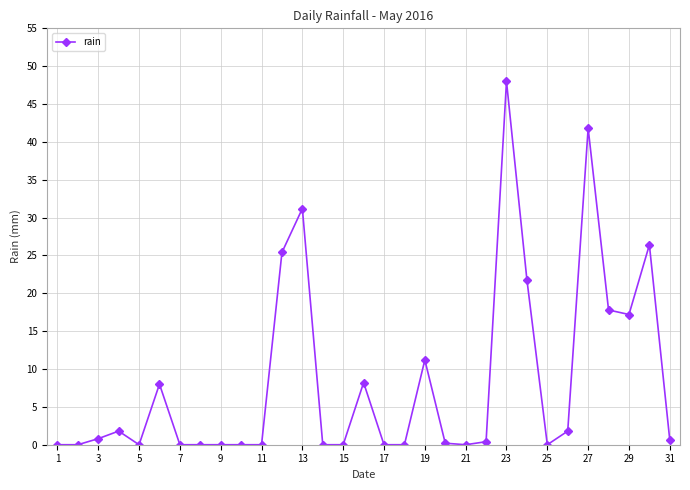

How many categories are shown in the chart?

31